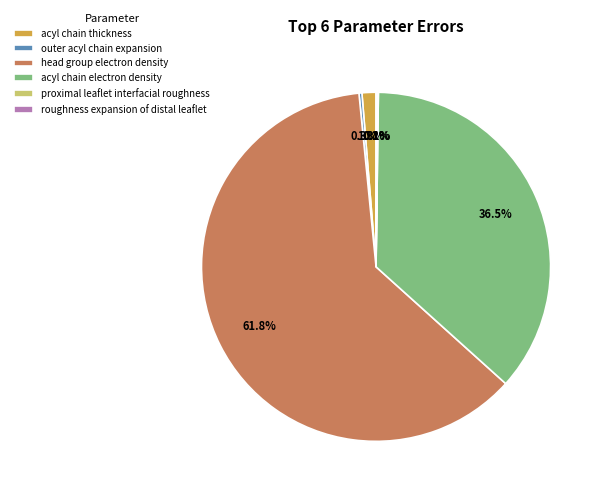

Is there a majority slice in this chart?

Yes